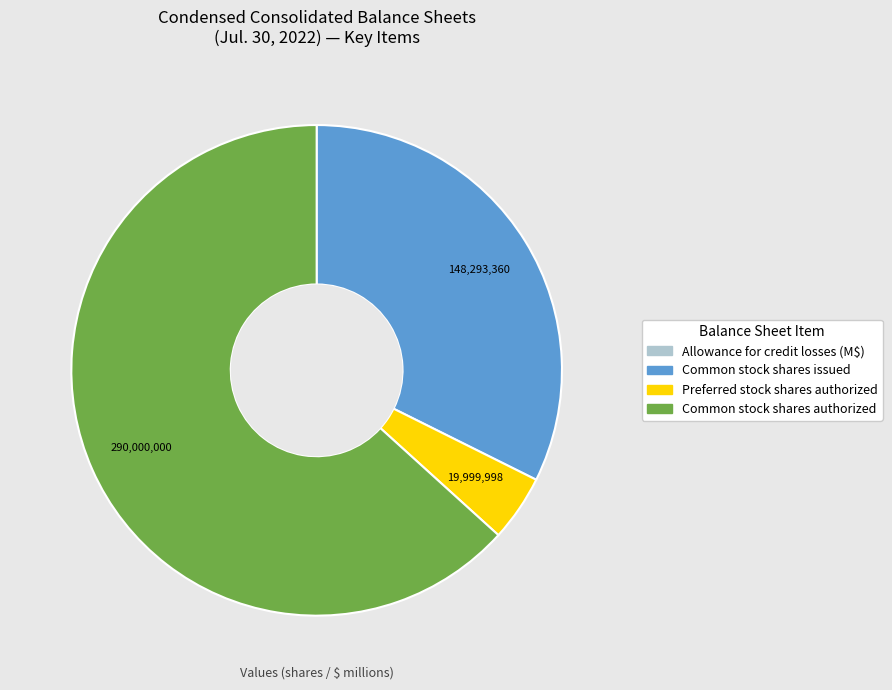

Is there any slice that represents more than half of the pie?

Yes